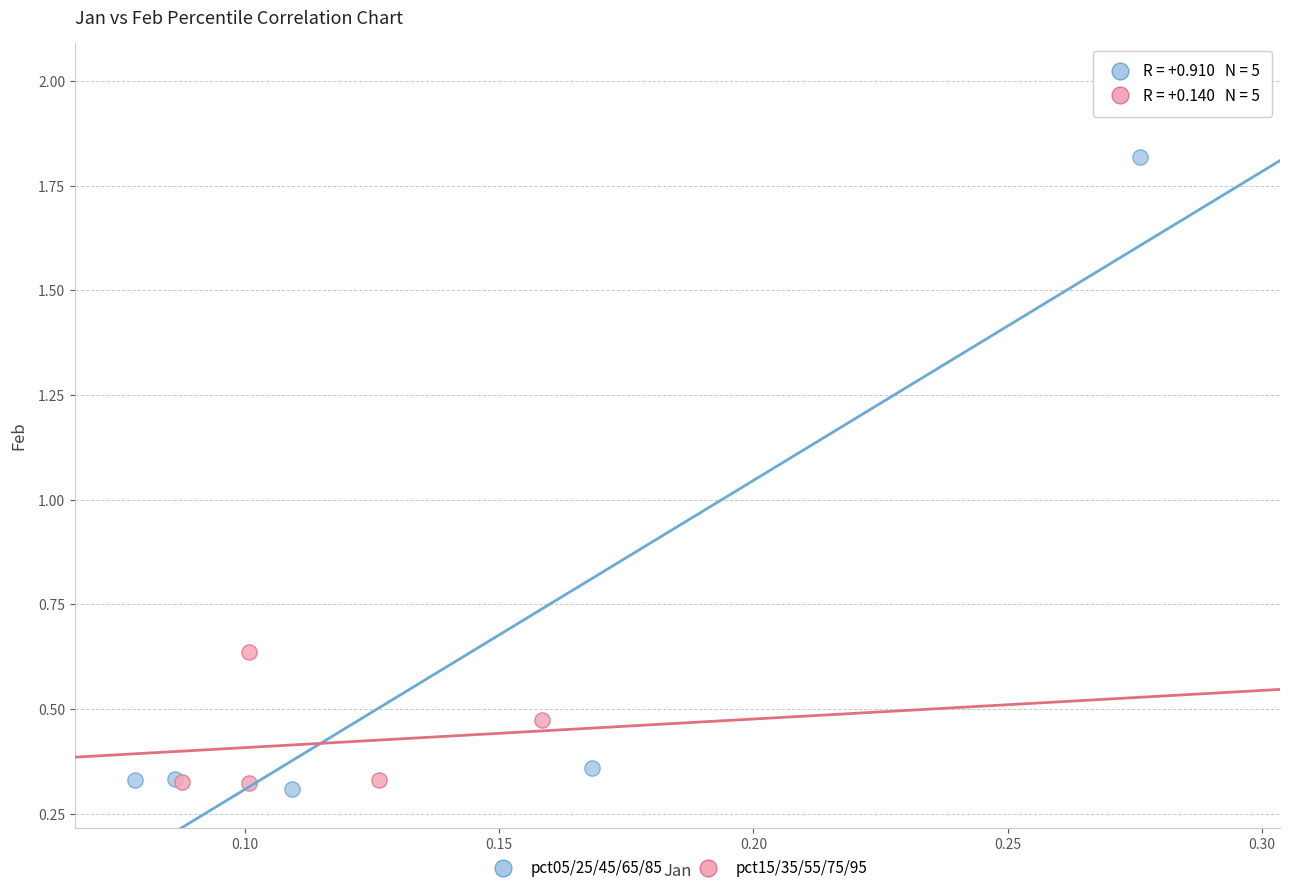

Which series has the largest Y range (max minus min)?

pct05/25/45/65/85